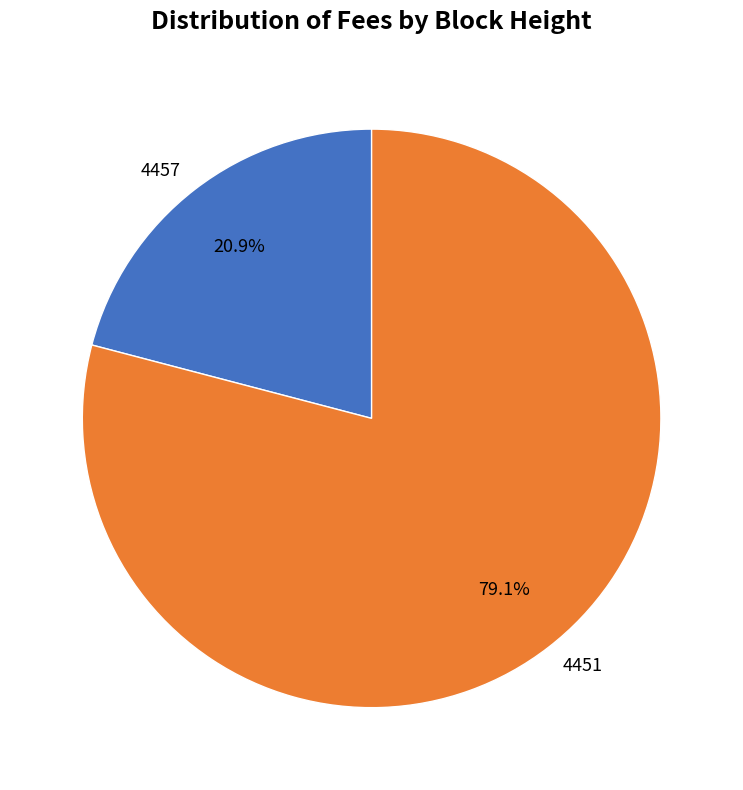

Does any single category account for the majority?

Yes